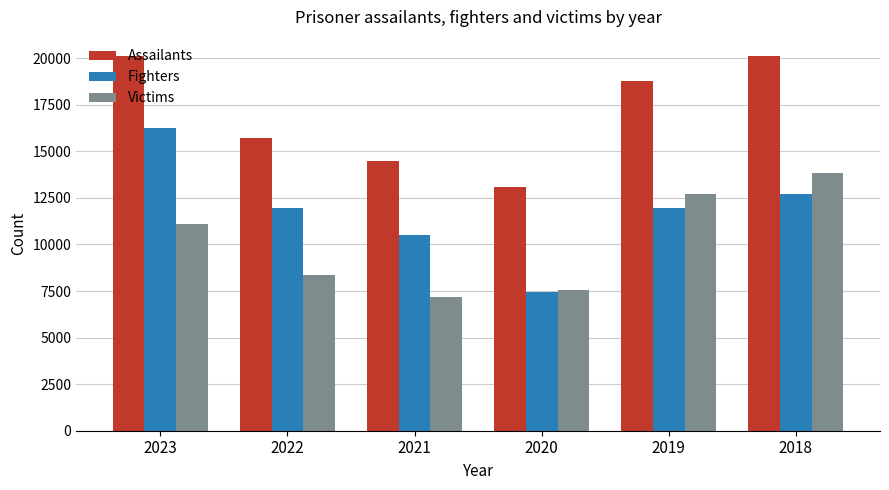

Which series has the largest total across all categories?

Assailants